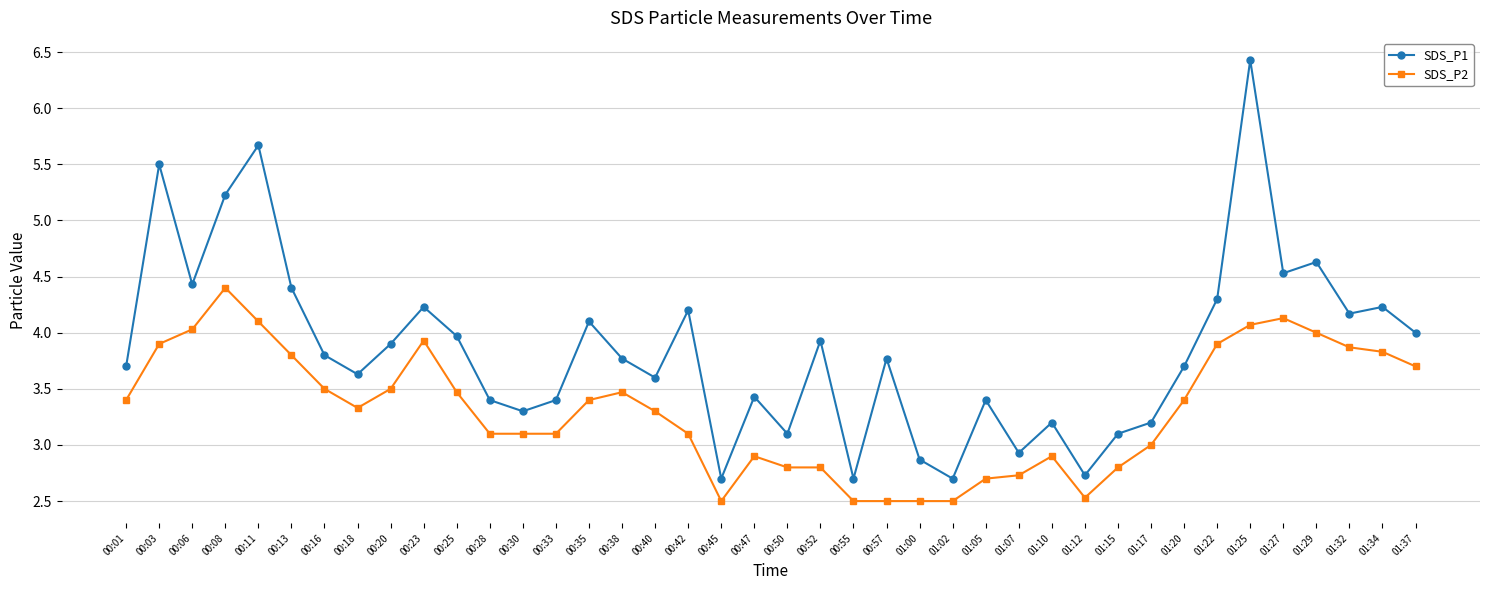

What position from the right is 01:34?

2